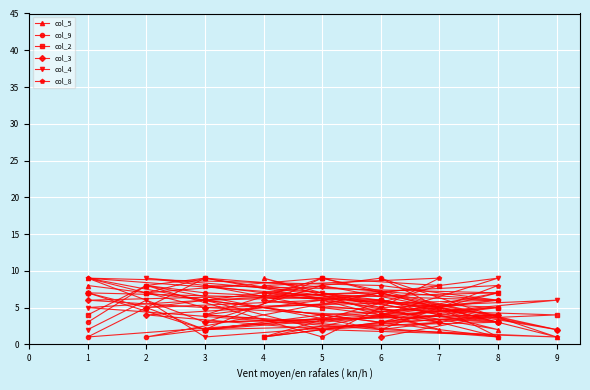

The col_2 series shows 5 at 9. True or false?

False